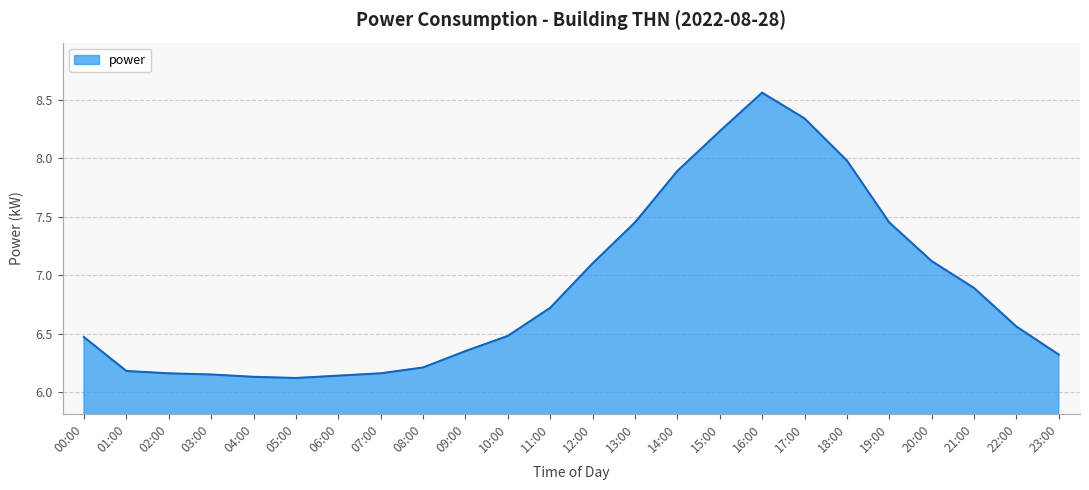

Which category has the highest value across all series?

16:00